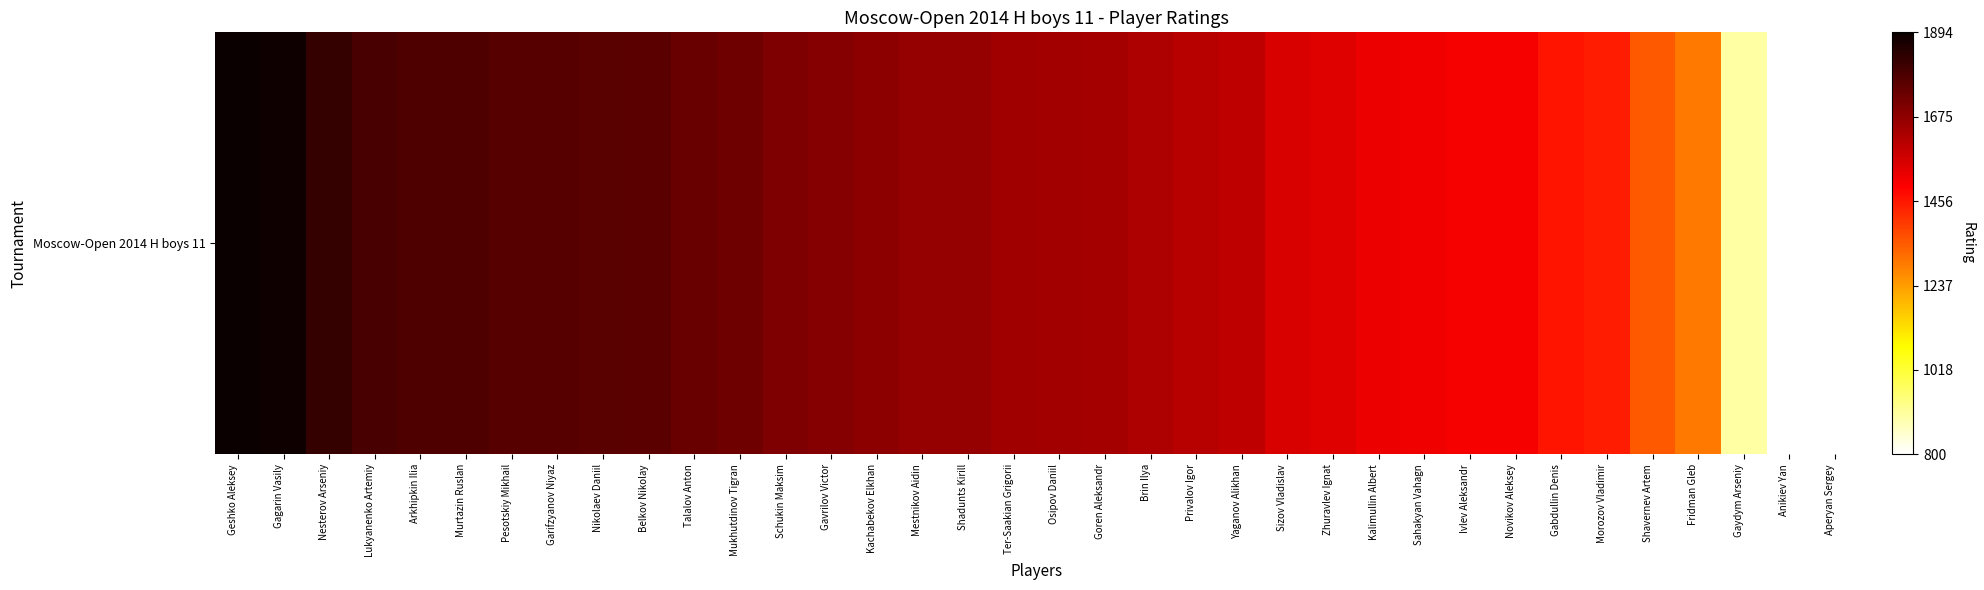

Is it true that the value at Kalimullin Albert is 0.9?

False